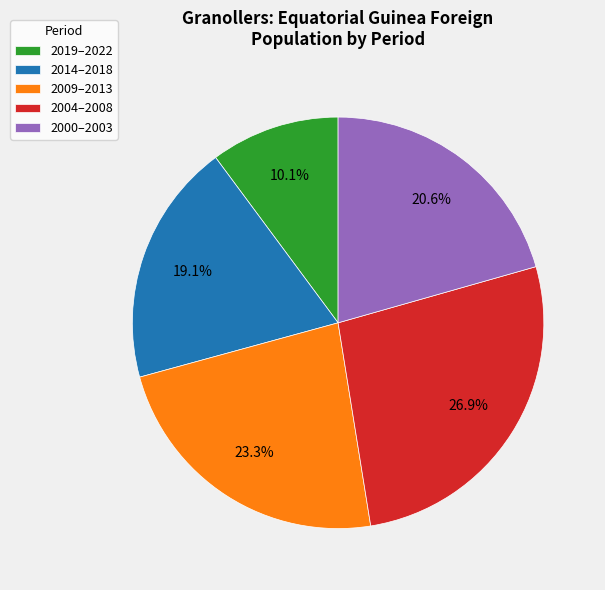

What is the total percentage of 2014–2018 and 2009–2013?

42.4%